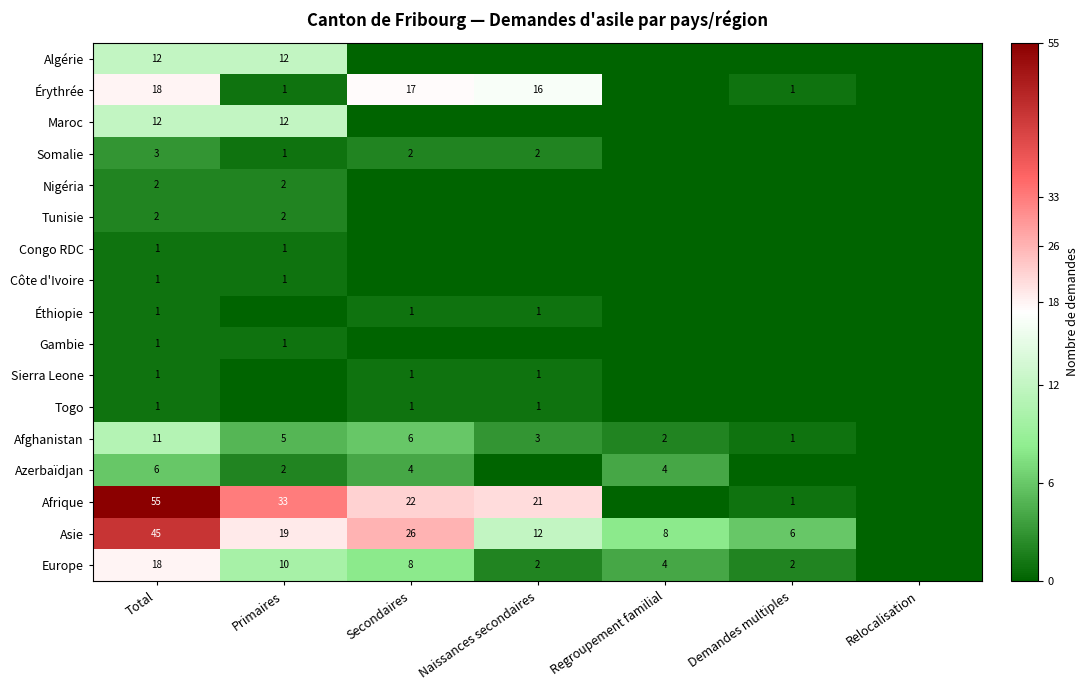

Is it true that Afghanistan equals 2 at Regroupement familial?

True